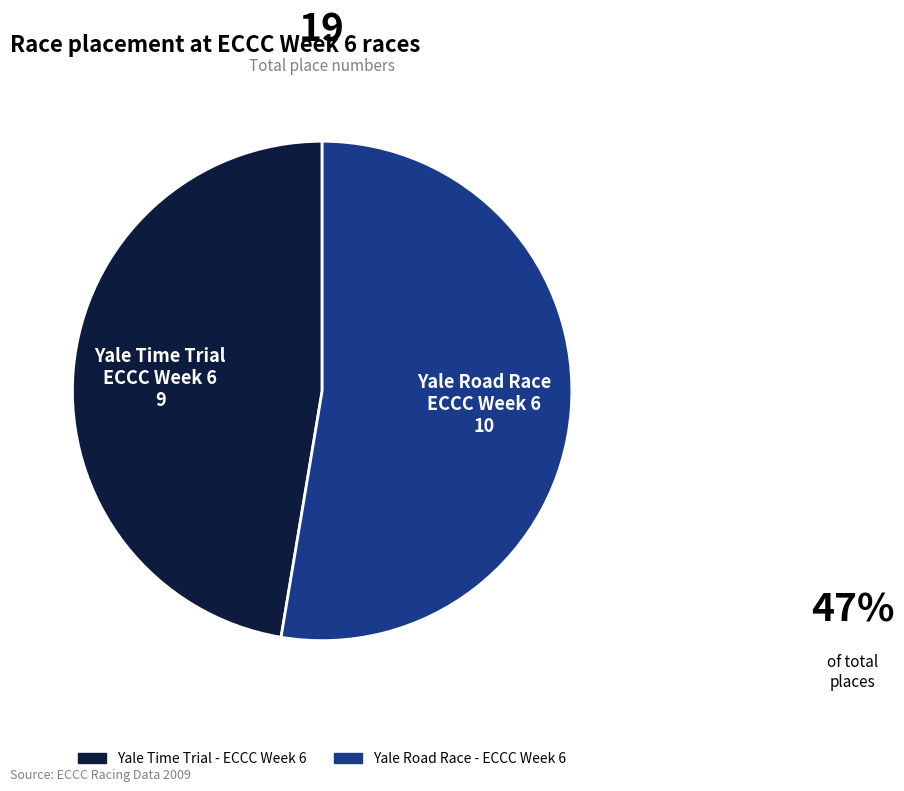

Rank the categories by value from highest to lowest.

Yale Road Race - ECCC Week 6, Yale Time Trial - ECCC Week 6